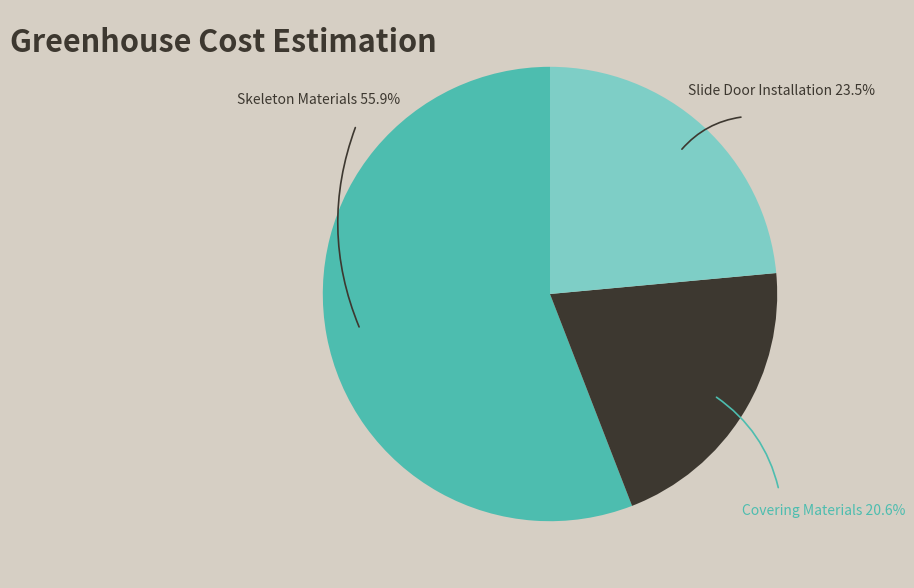

Rank the categories by value from lowest to highest.

Covering Materials, Slide Door Installation, Skeleton Materials